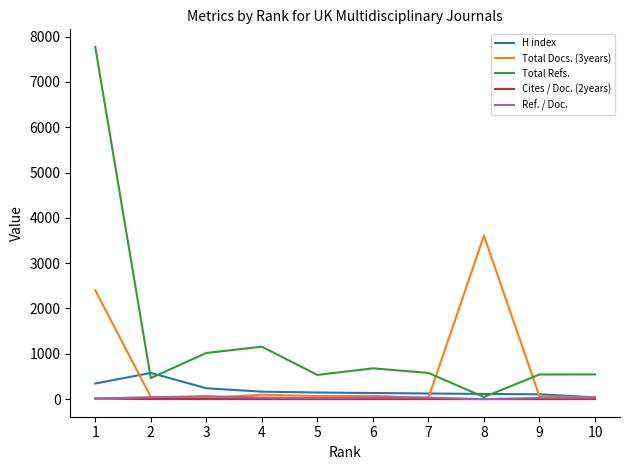

True or false: Total Docs. (3years) and Total Refs. intersect in this chart.

True